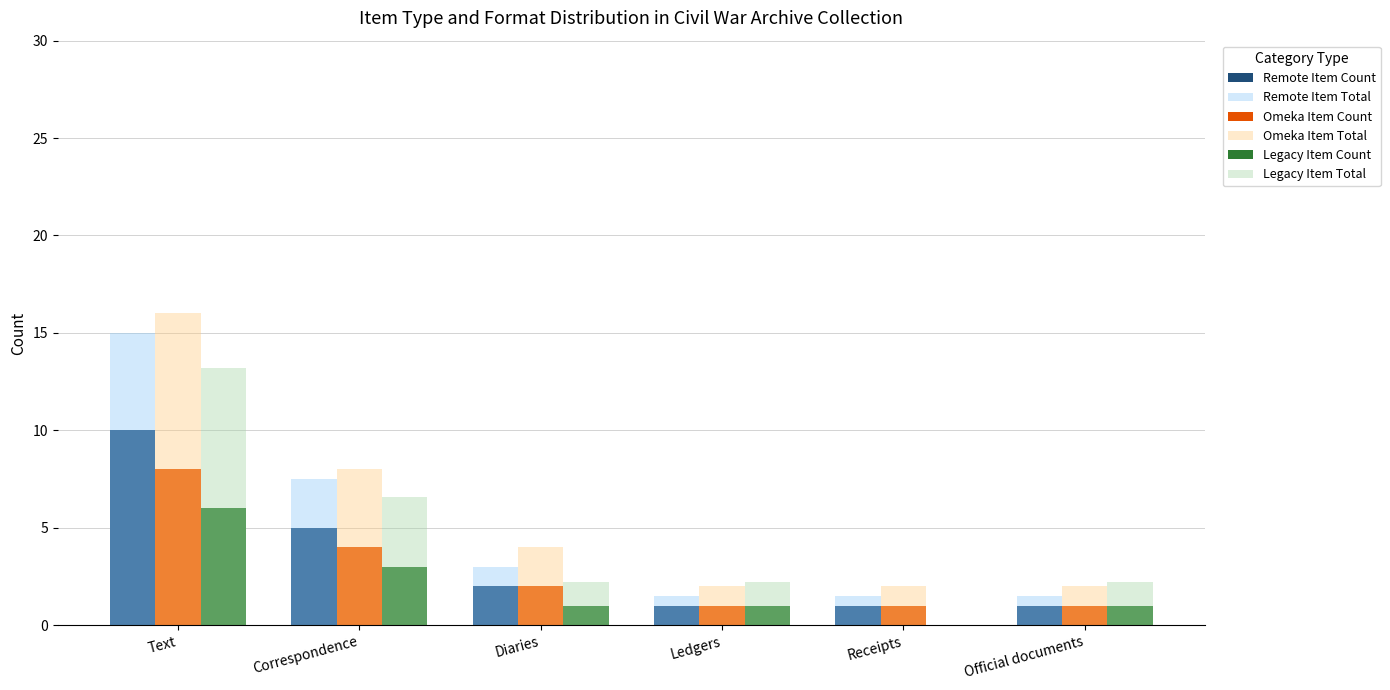

Where is Legacy Item Total nearest to the value 6?

Correspondence